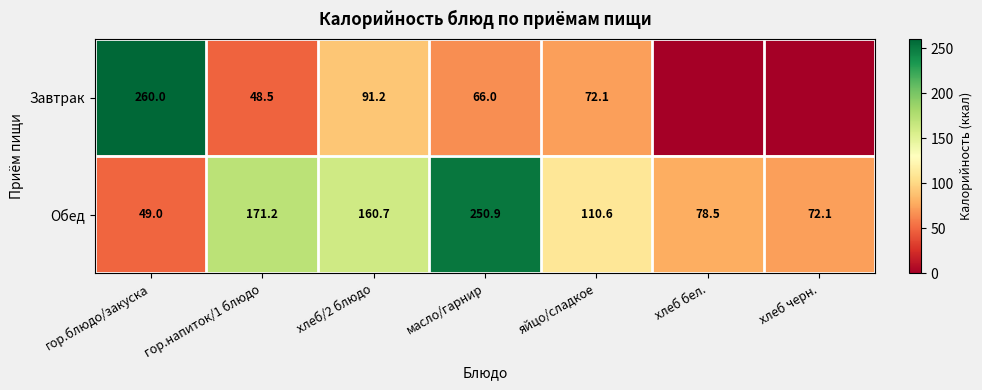

True or false: Завтрак has a value of 30.0 at гор.напиток/1 блюдо.

False